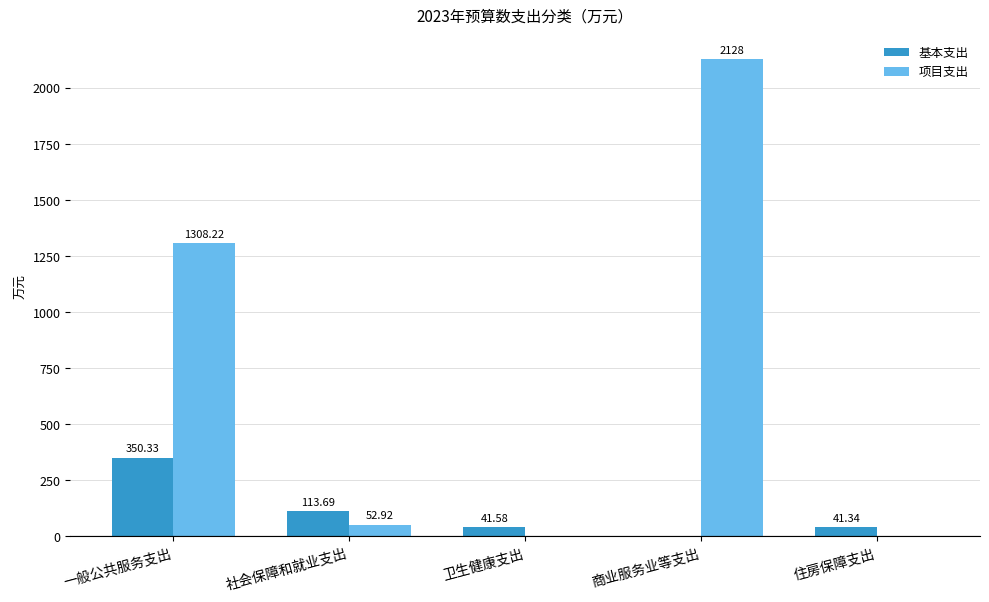

The 项目支出 series shows 0.0 at 住房保障支出. True or false?

True